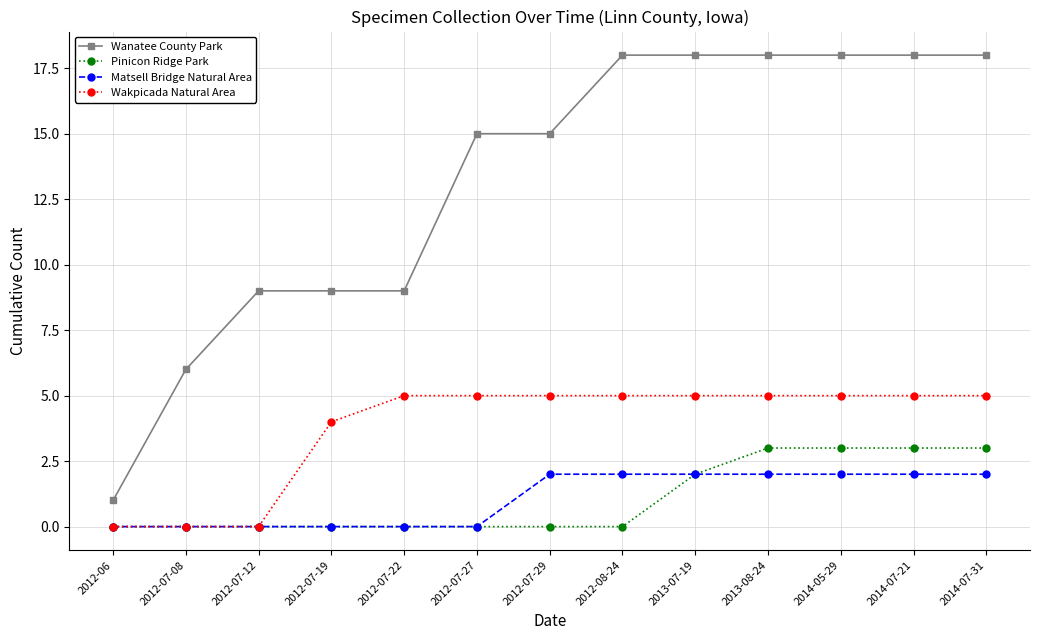

What position from the left is 2014-07-31?

13